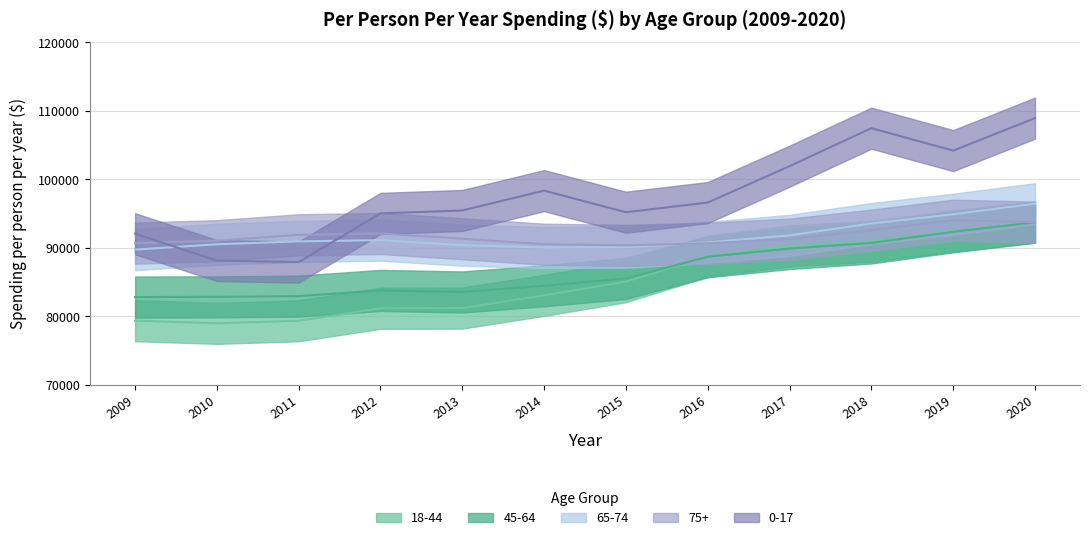

Where is the first local maximum for 65-74?

2012